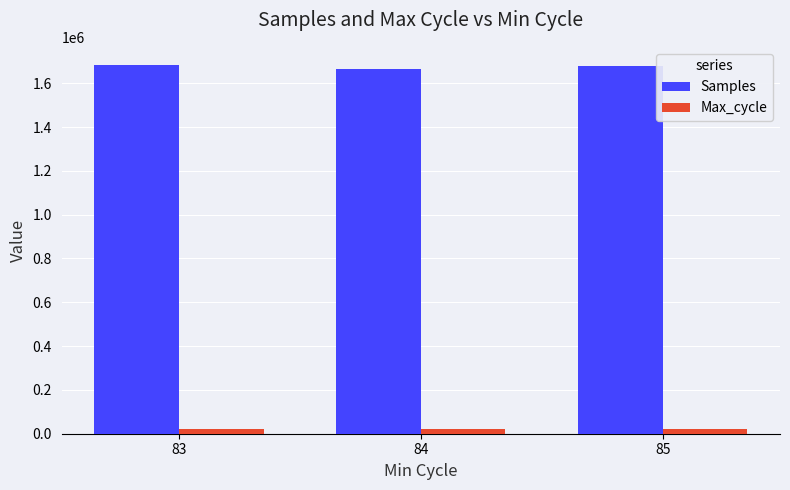

The Samples series shows 912123 at 84. True or false?

False